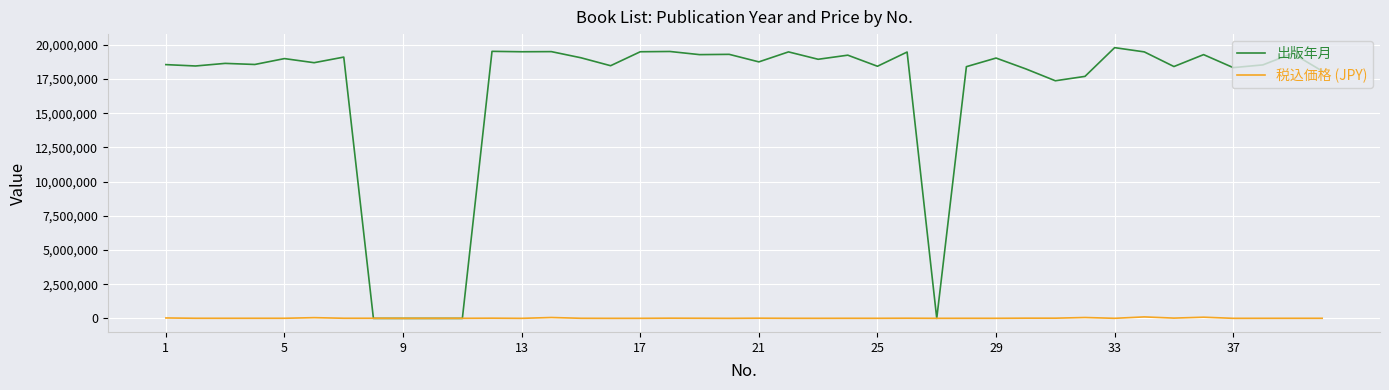

Which series has the largest range (max minus min)?

出版年月